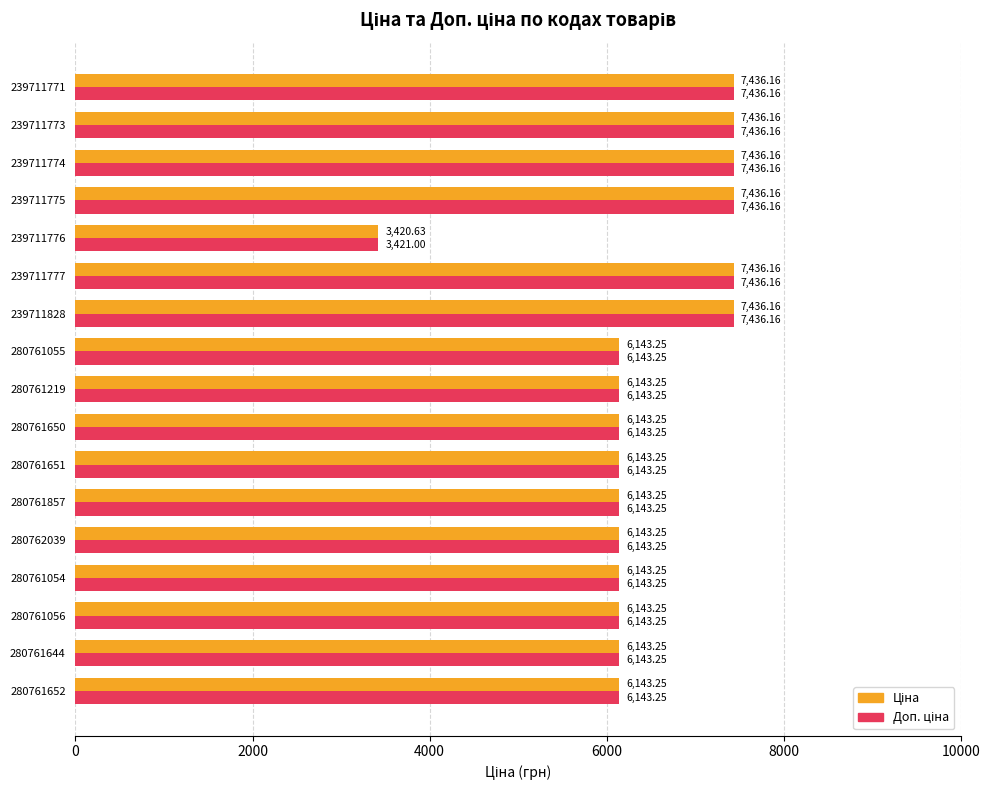

What is the total value across all series at 280761650?

12286.5